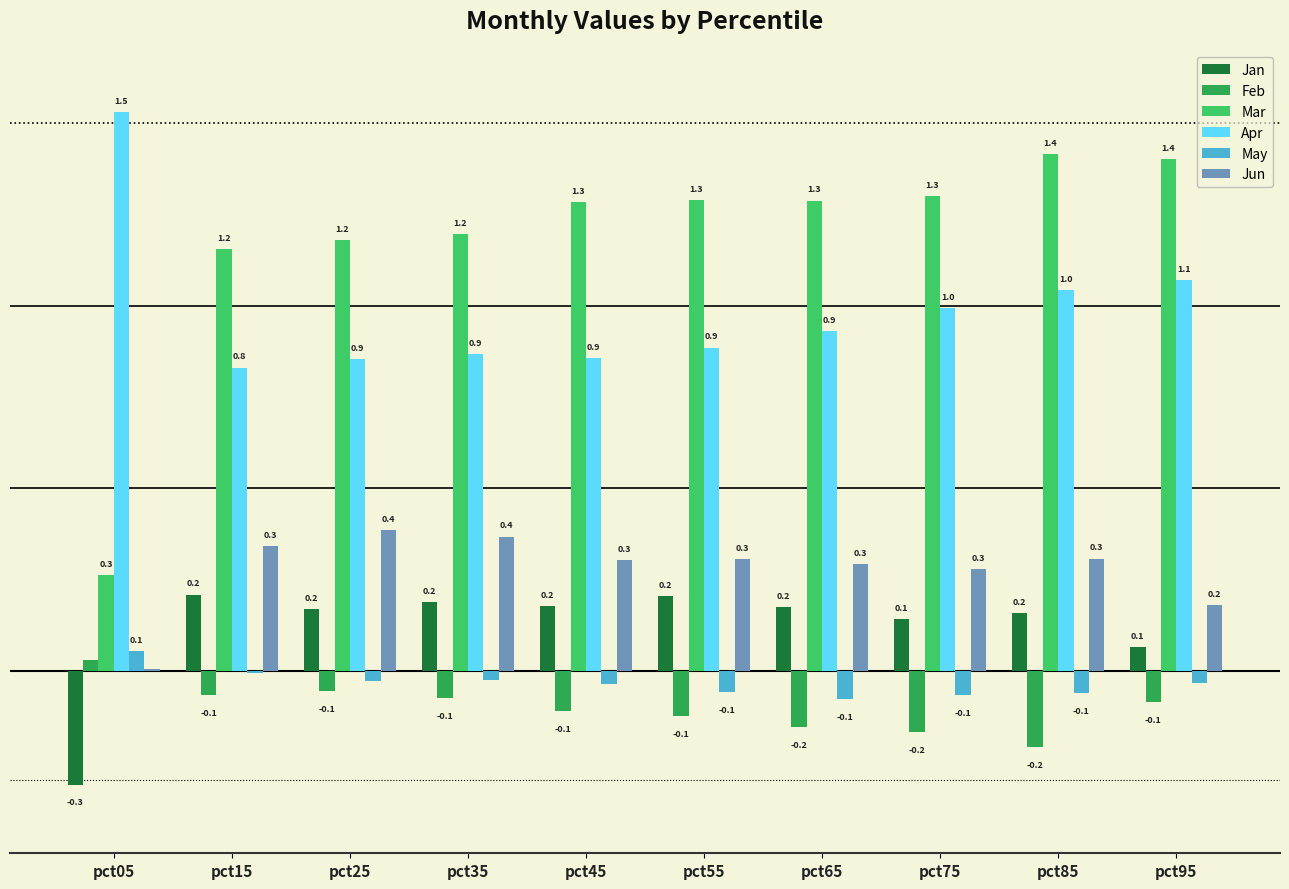

Which series has the largest total across all categories?

Mar